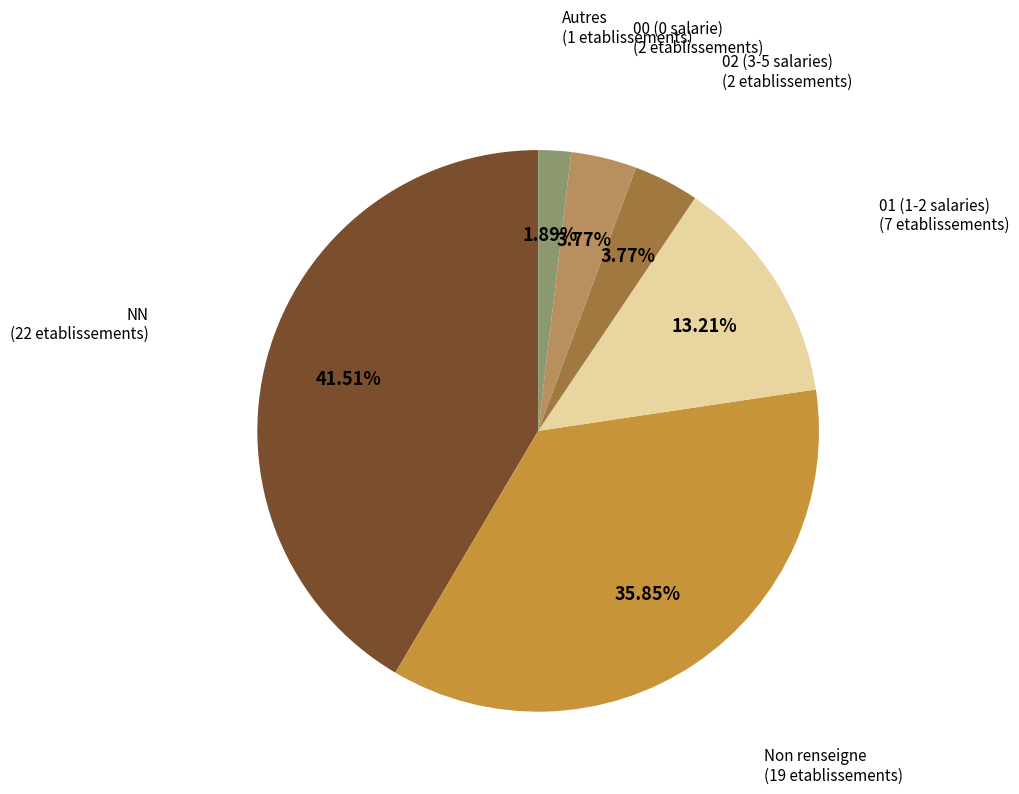

Is there a majority slice in this chart?

No